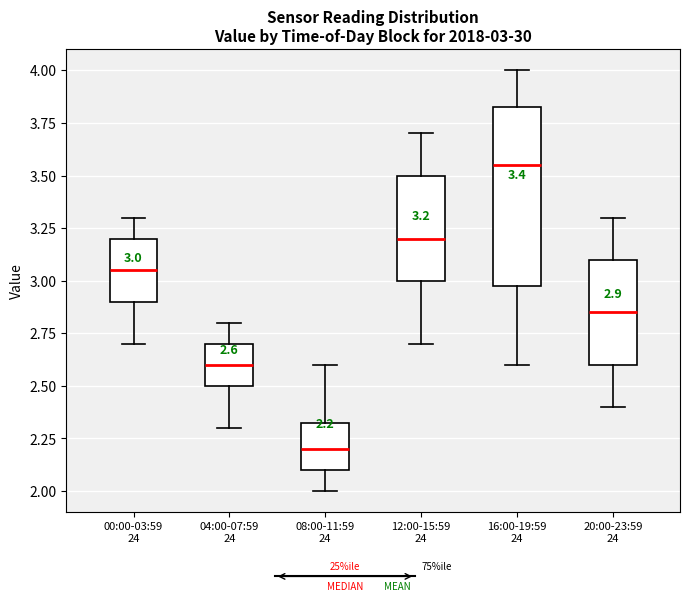

Which box has the lowest median line?

08:00-11:59 24